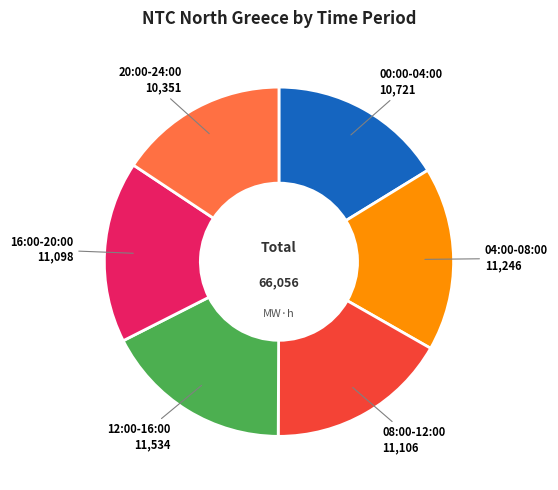

Is there a majority slice in this chart?

No